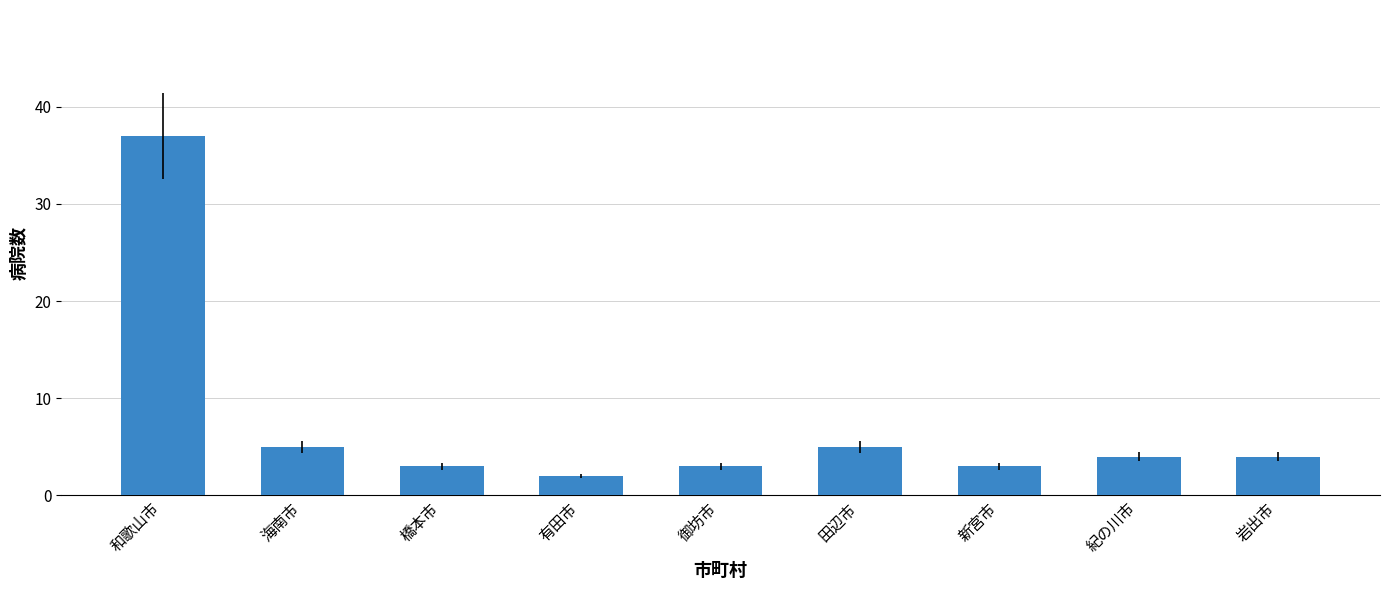

What is the ratio of the value at 紀の川市 to the value at 新宮市?

1.3